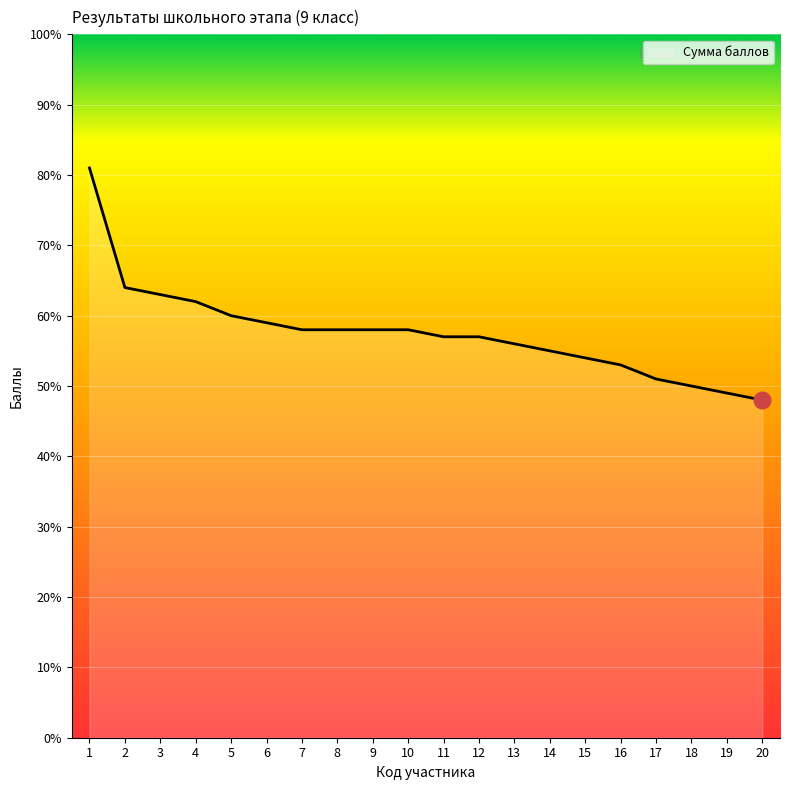

Reading right to left, what are all the values shown in this chart?

20=48	19=49	18=50	17=51	16=53	15=54	14=55	13=56	12=57	11=57	10=58	9=58	8=58	7=58	6=59	5=60	4=62	3=63	2=64	1=81